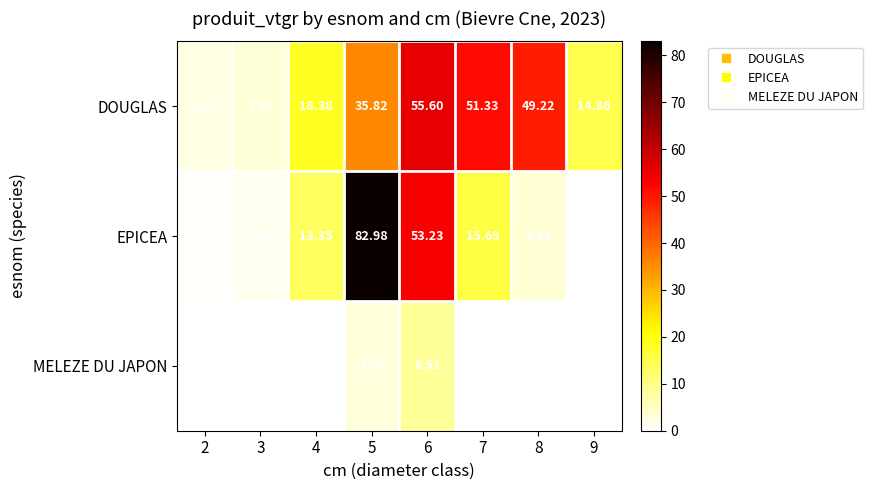

At 2, list the series in order from largest to smallest.

DOUGLAS, EPICEA, MELEZE DU JAPON